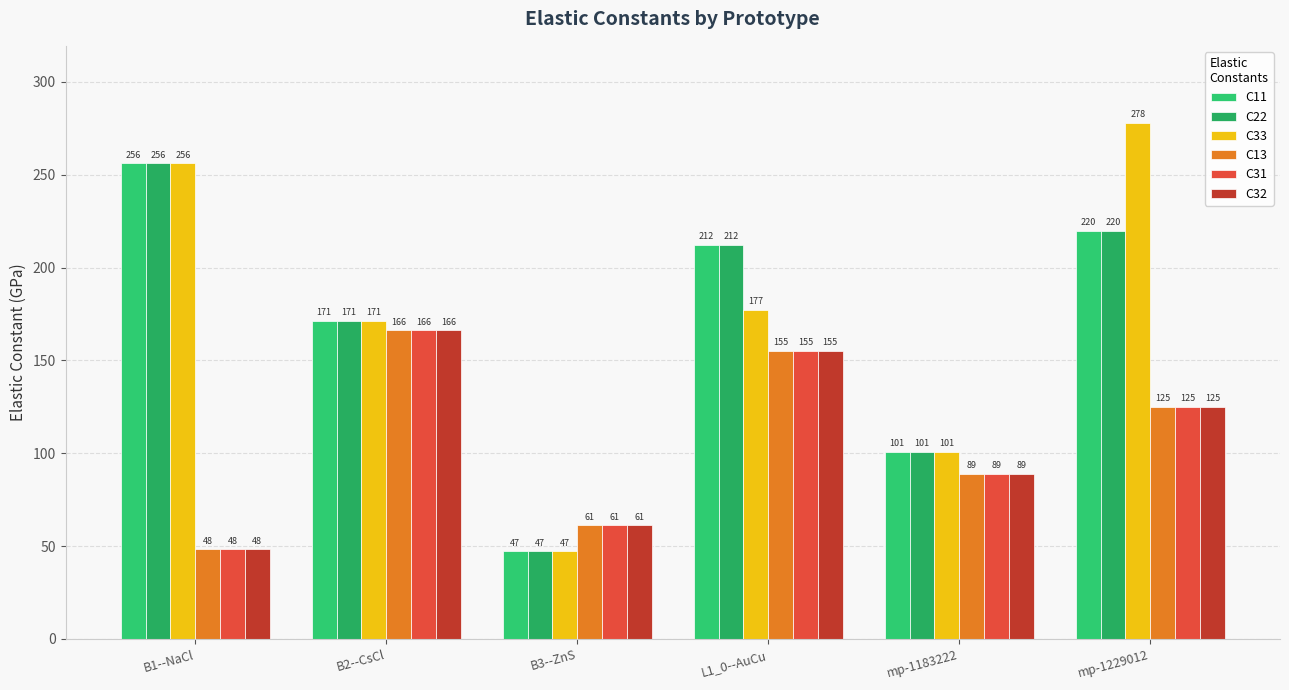

What is the lowest value of the C33 series?

47.1